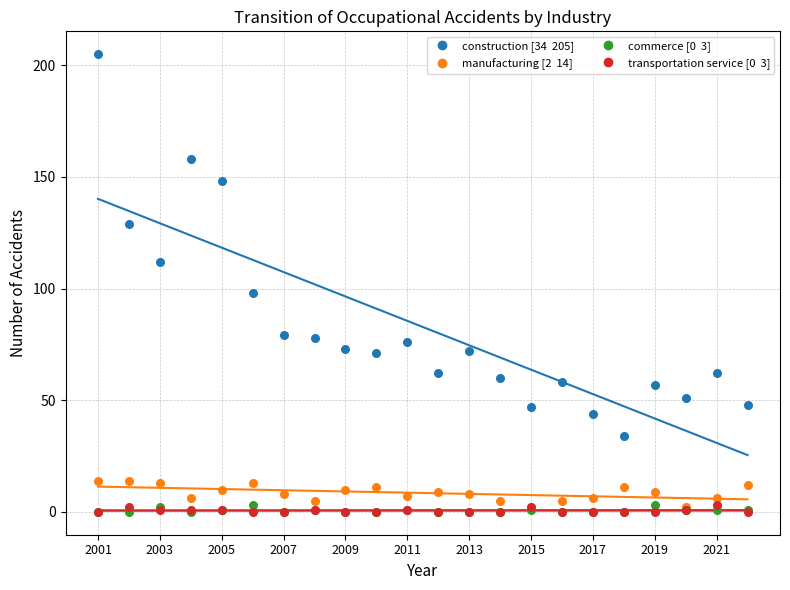

Across all series, what Y value is closest to 102?

98